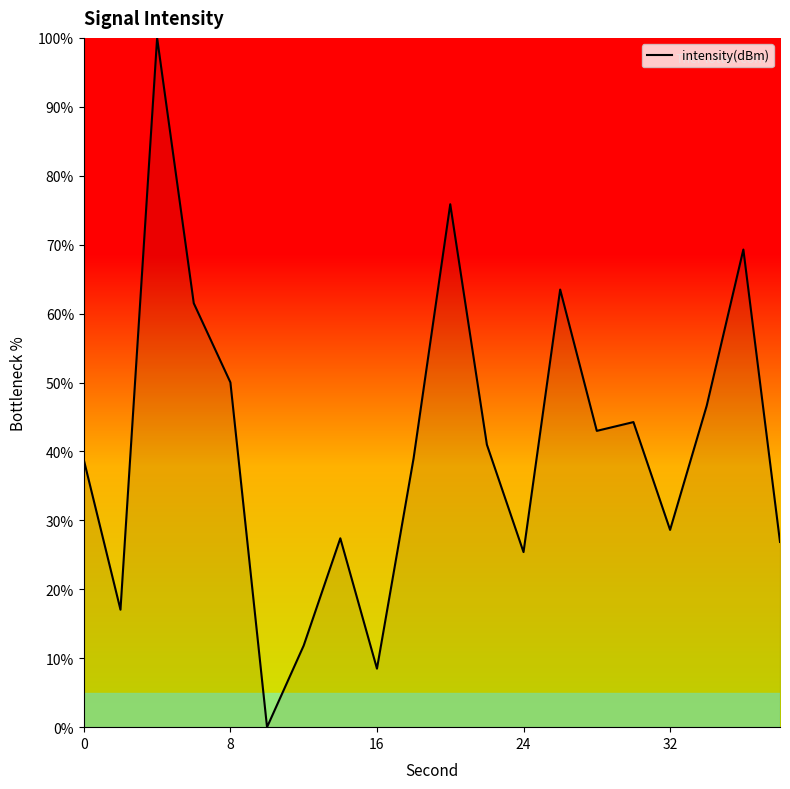

What is the difference between the maximum and minimum values?

100.0